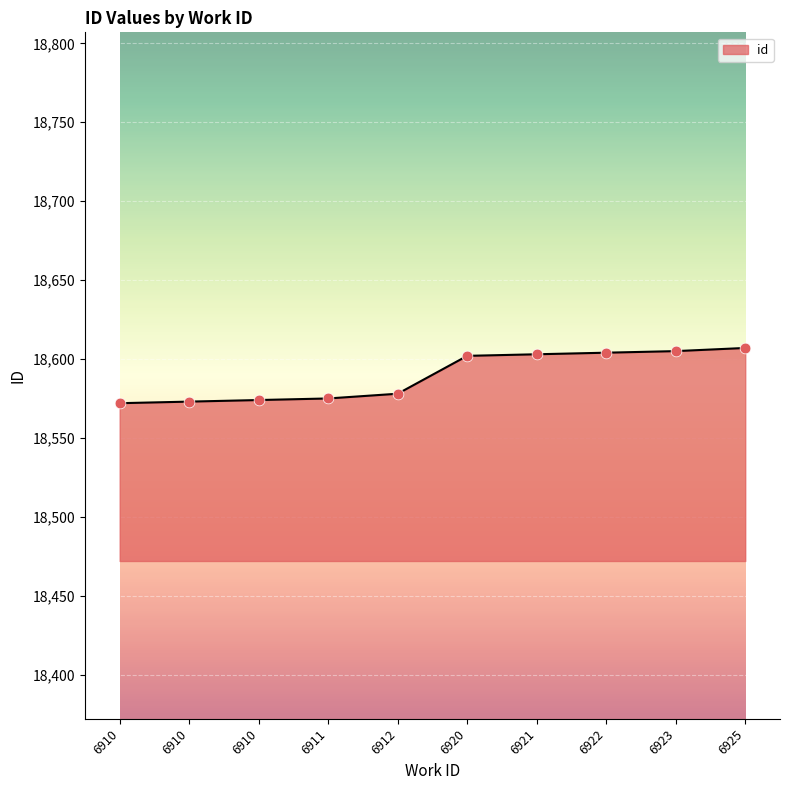

Which has a higher value, 6910 or 6911?

6911